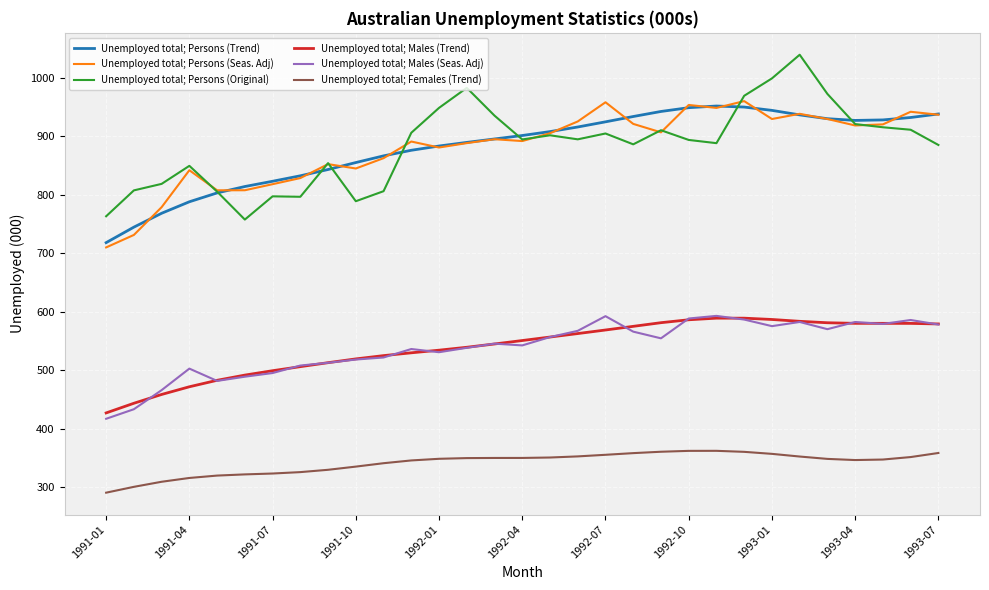

How many series are shown in this chart?

6